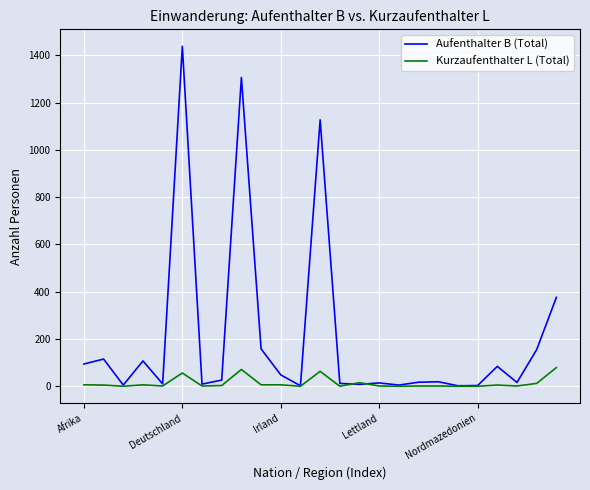

List the series in order of their peak value, lowest first.

Kurzaufenthalter L (Total), Aufenthalter B (Total)